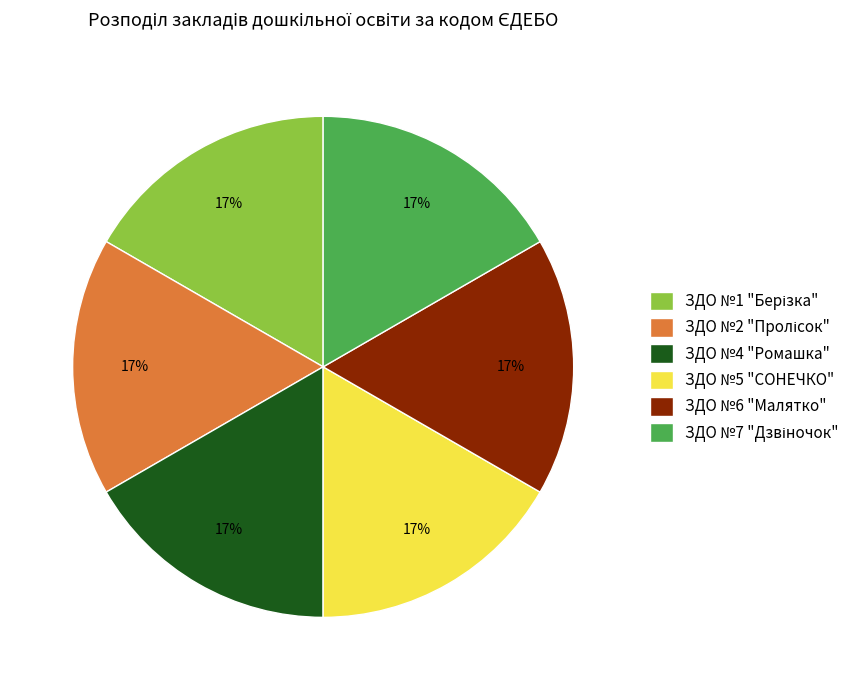

What percentage is the ЗДО №5 "СОНЕЧКО" slice, to the nearest percent?

17%